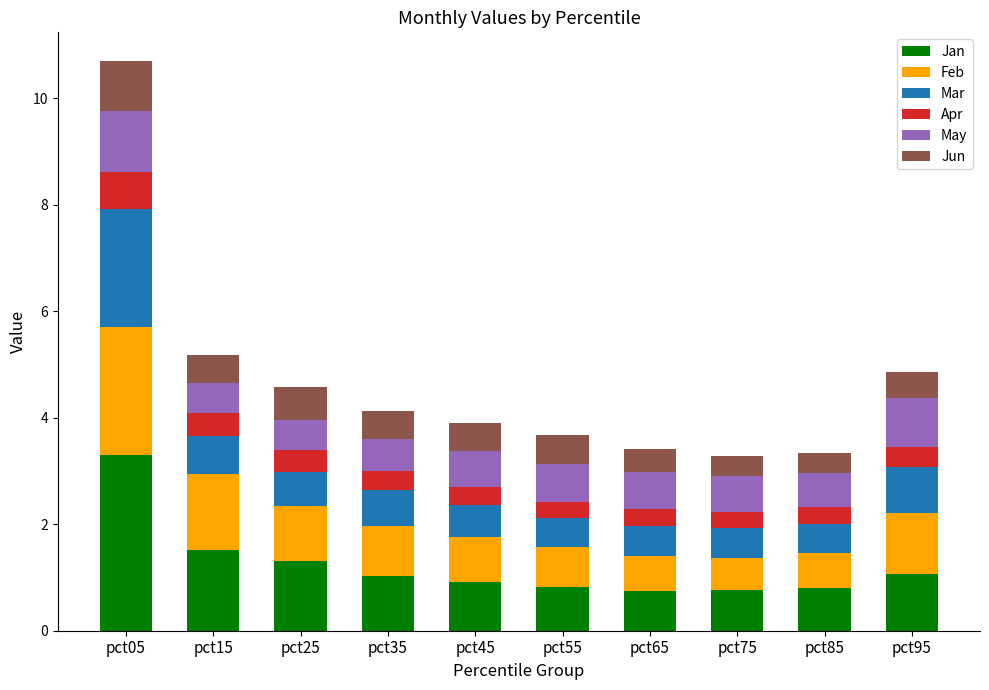

How many bars are there in total?

10